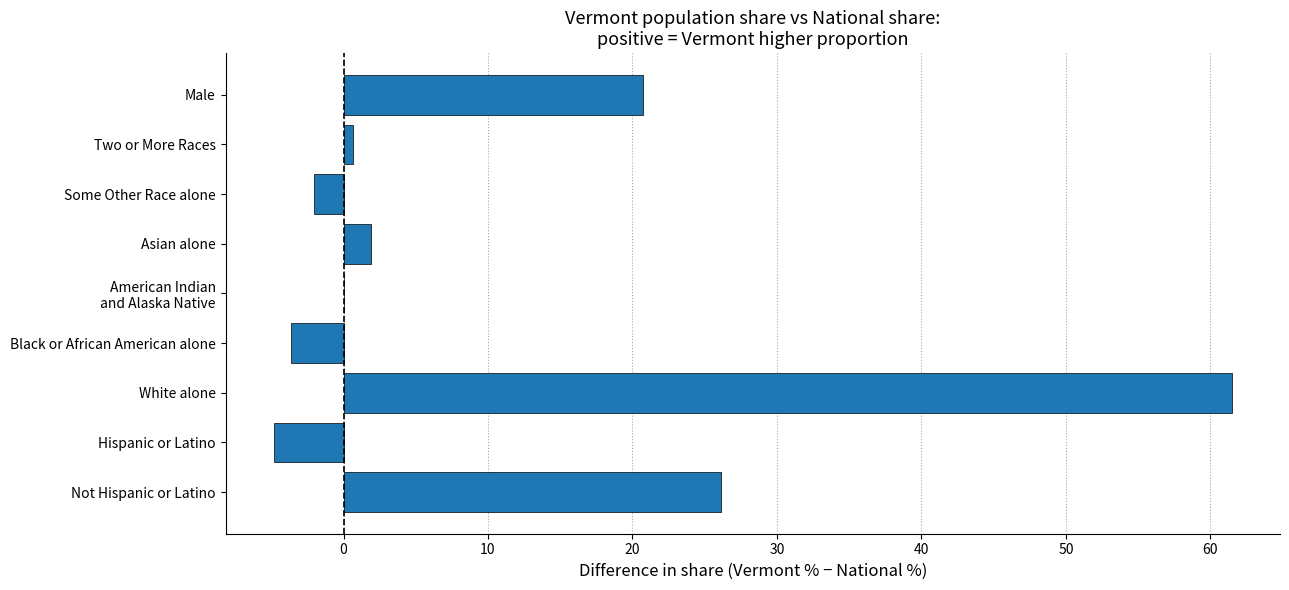

True or false: the data shows -3.6 at Black or African American alone.

True